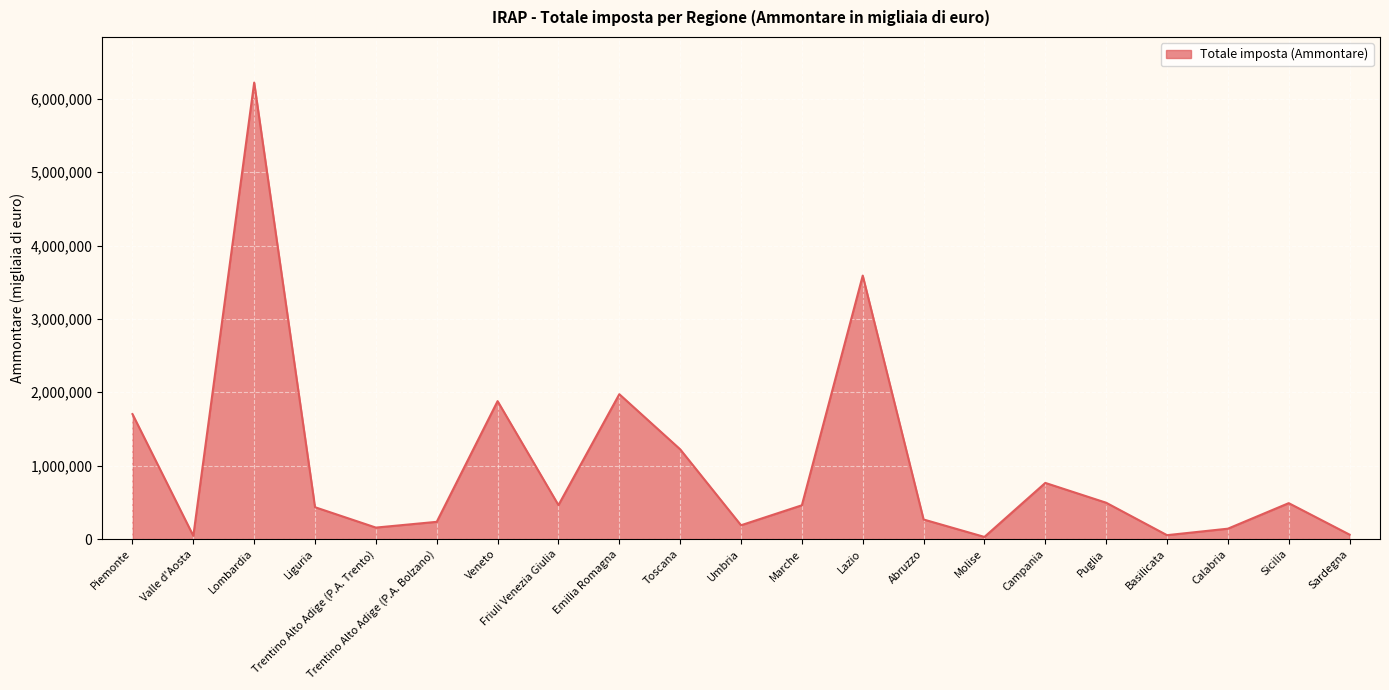

Which has a higher value, Trentino Alto Adige (P.A. Bolzano) or Marche?

Marche